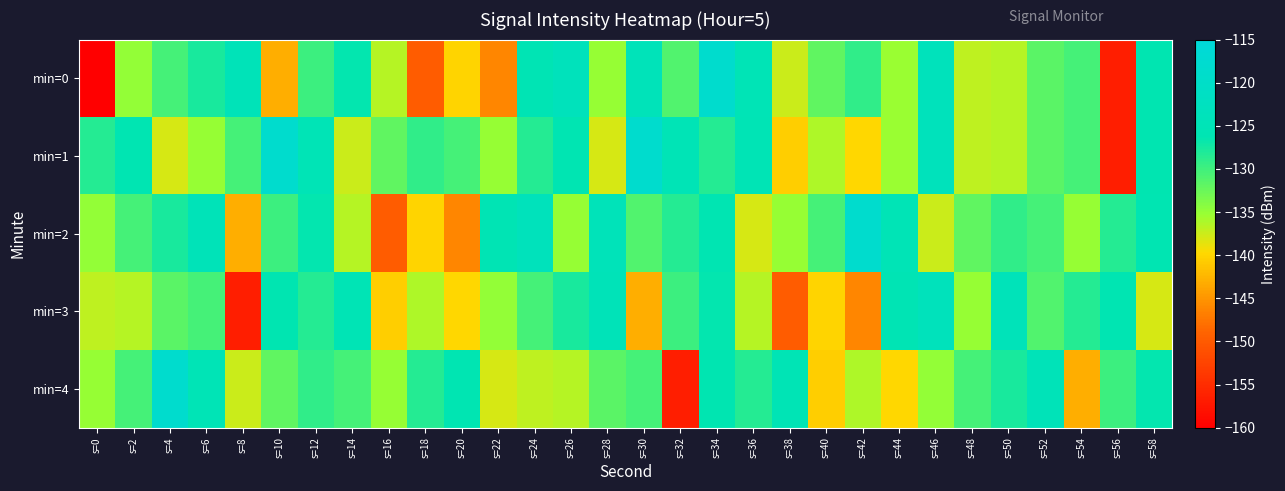

What is the total value across all series at s=26?

-649.3